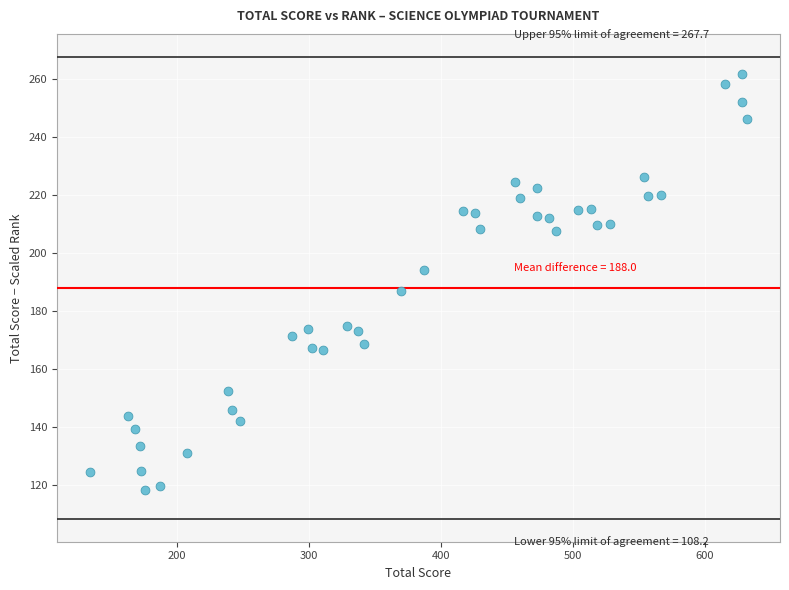

How many points are shown in the scatter plot?

40